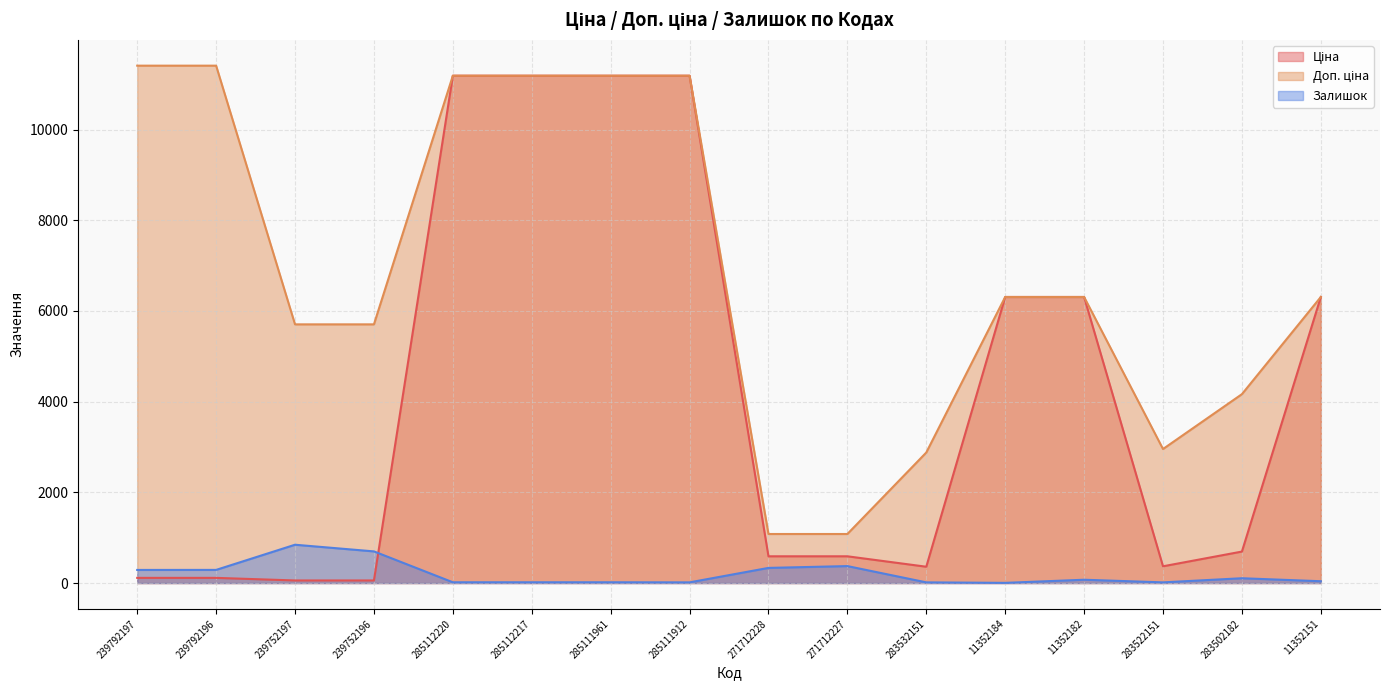

What position from the left is 239752196?

4